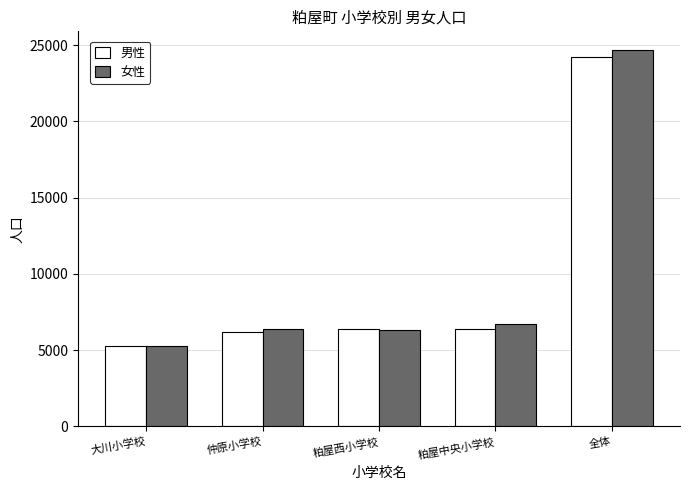

How many categories are shown in the chart?

5